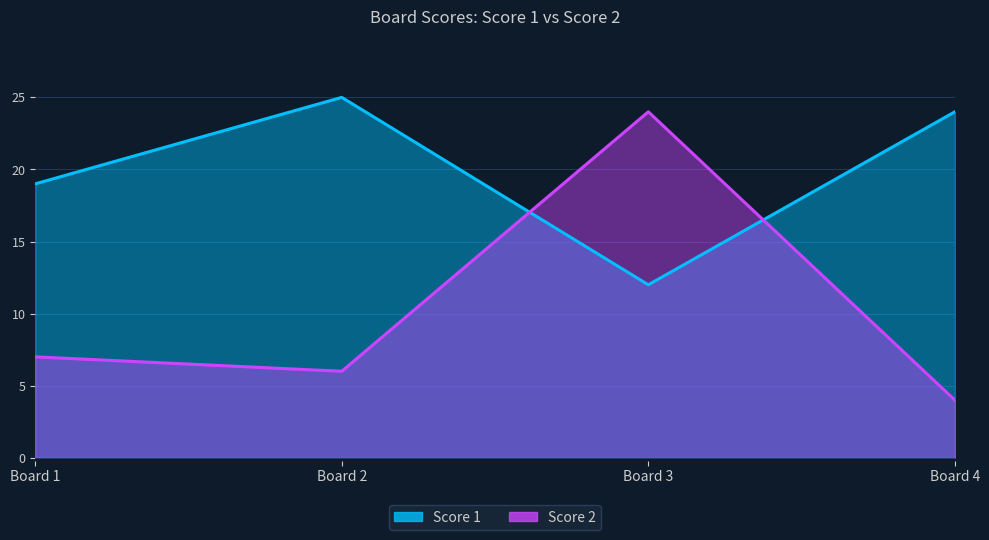

What is the value of the Score 2 point at the 4th from the left?

4